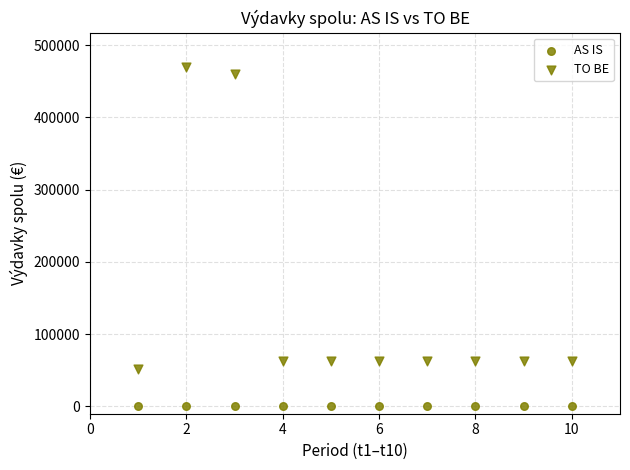

How many points are shown in the scatter plot?

20